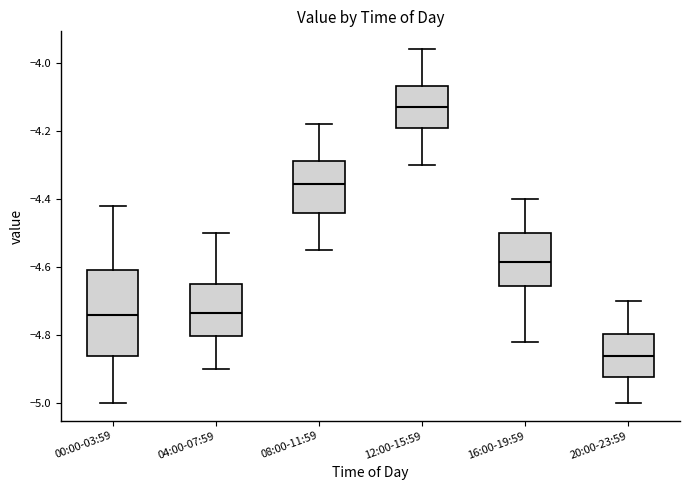

Comparing the boxes themselves (not the whiskers), which one is the tallest?

00:00-03:59